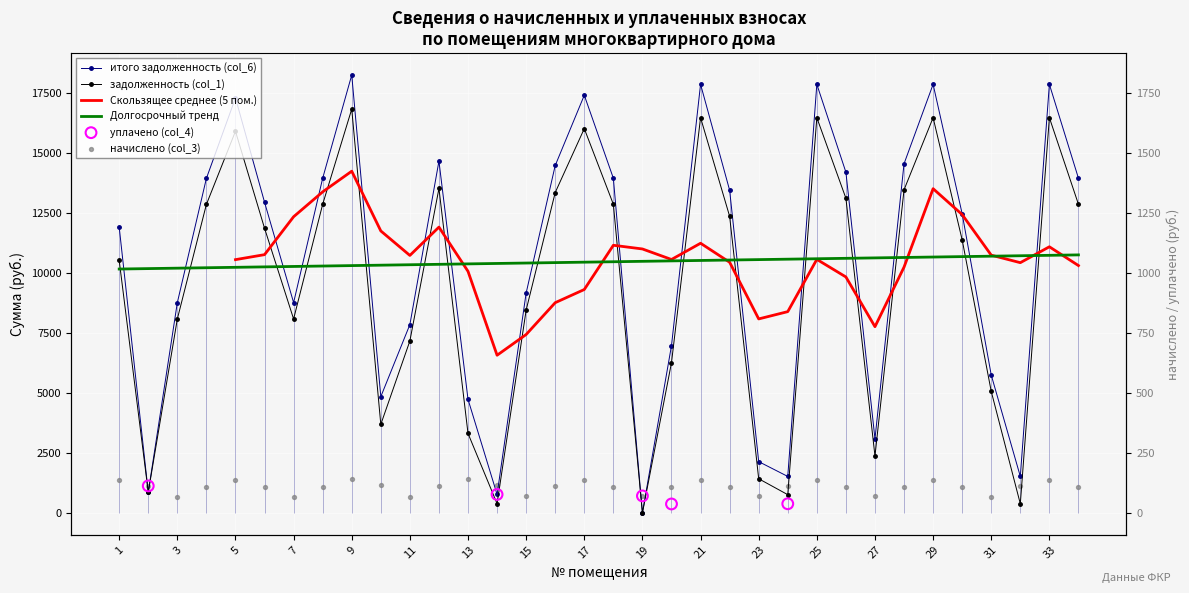

Is the value of начислено (col_3) at 30 greater than the value of задолженность (col_1) at 21?

No